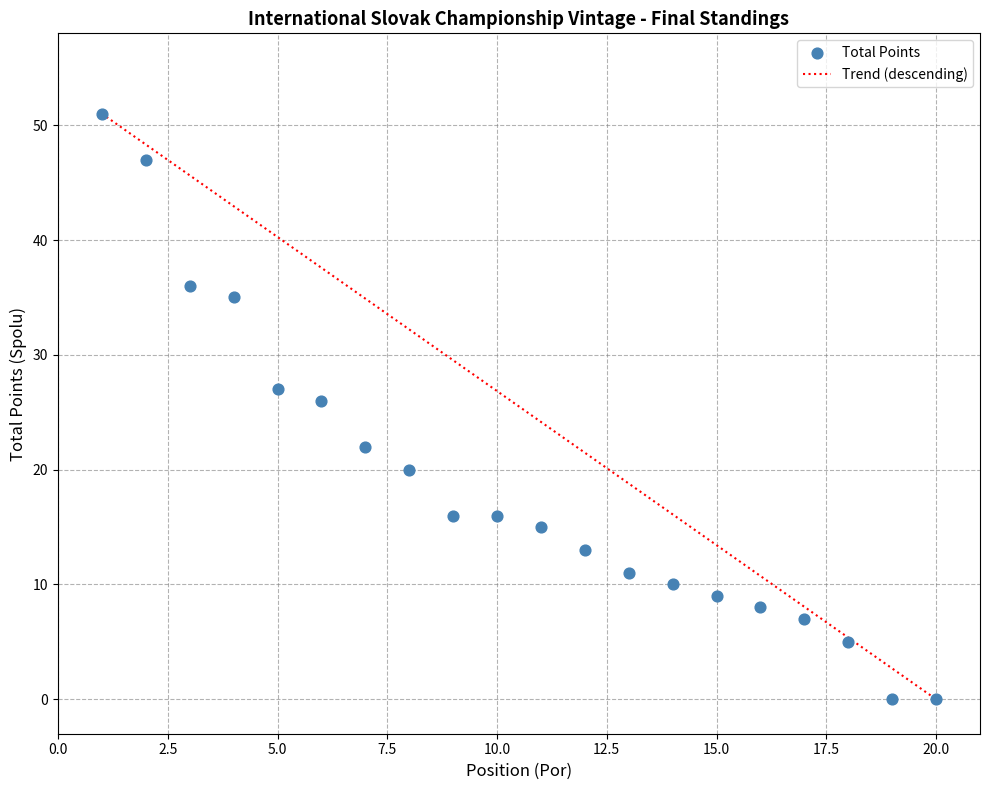

What Y value in the scatter plot is closest to 25?

26